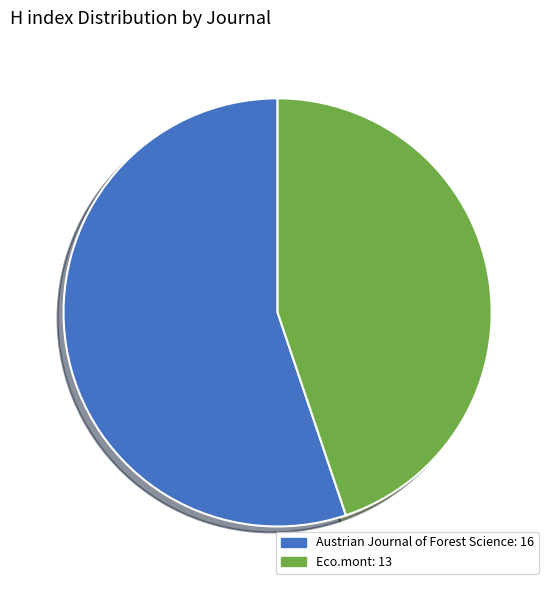

Which slice is the largest?

Austrian Journal of Forest Science